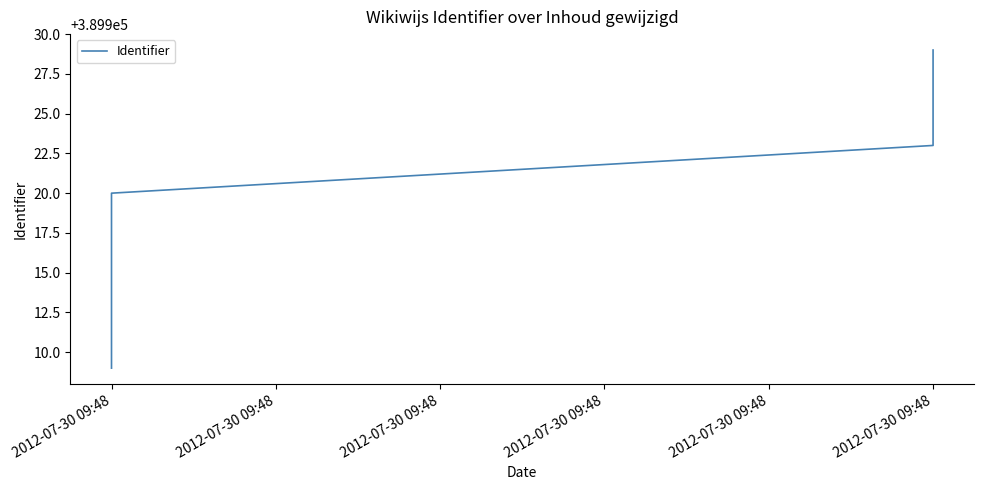

What is the average value?

389918